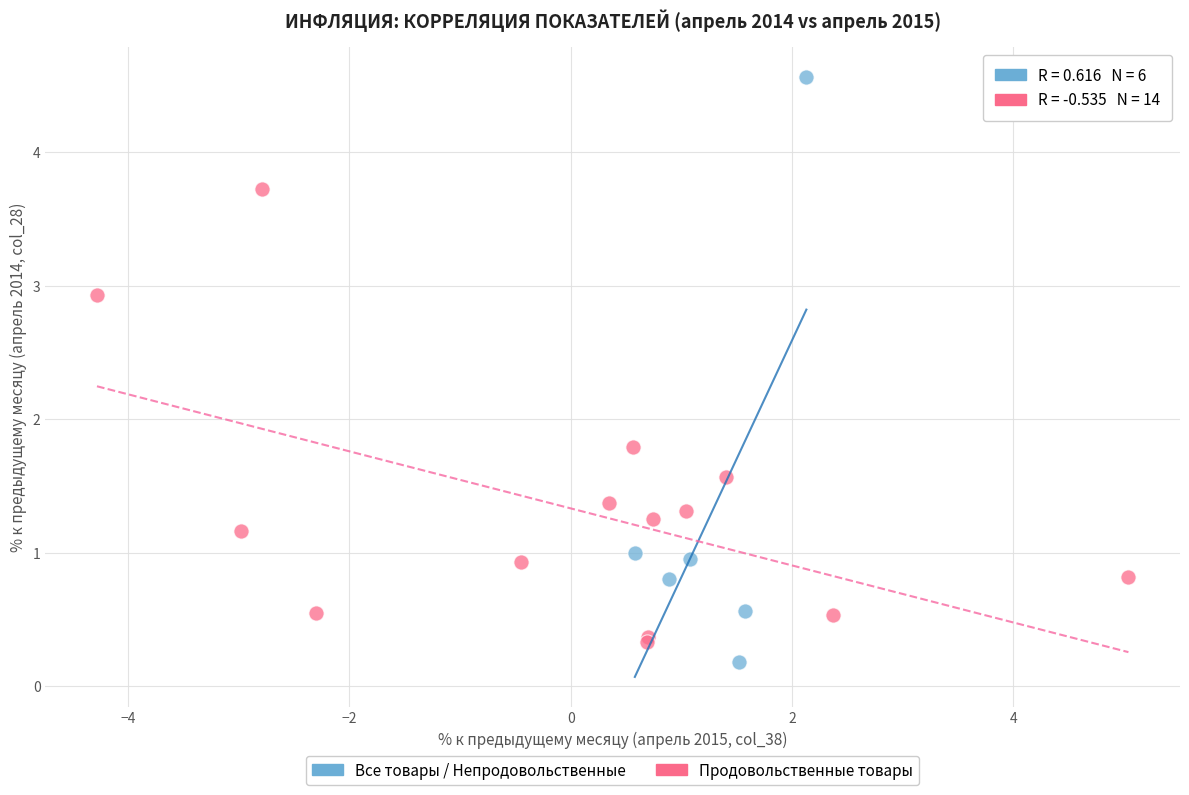

Which series has the largest Y range (max minus min)?

Все товары / Непродовольственные